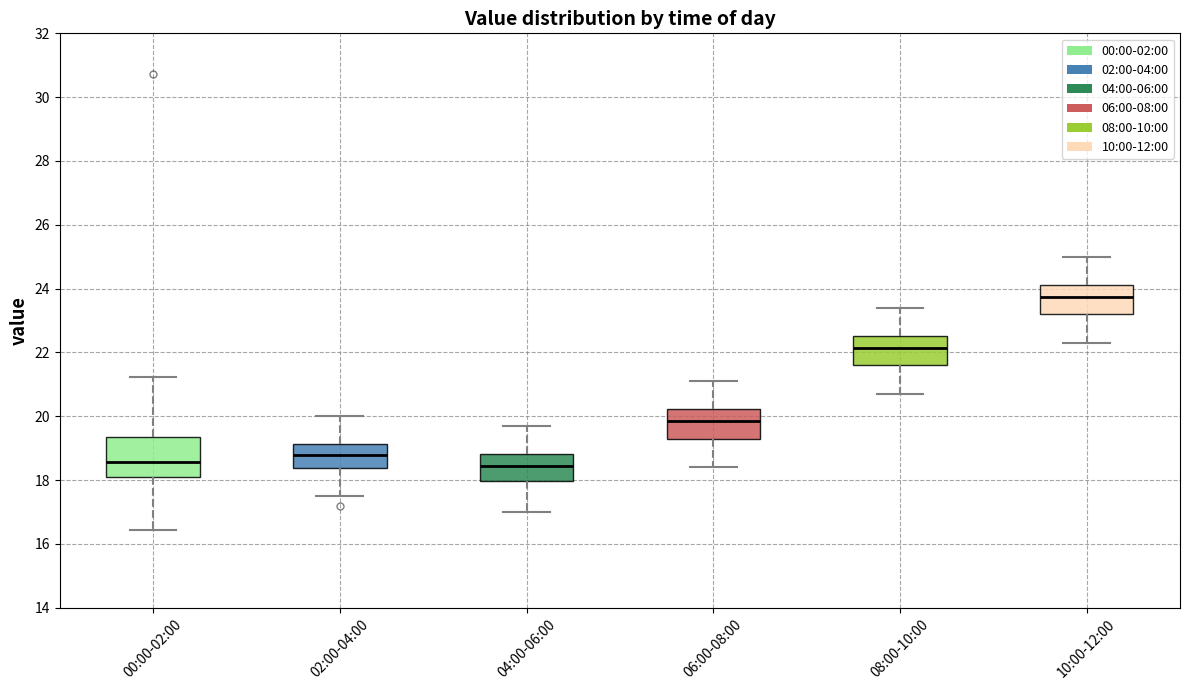

Reading left to right, transcribe this box plot: for each box, give where its median line is, the range the box spans, and where its two whiskers end, as read against the y-axis. The values are not printed on the chart, so give them approximately, as read against the axis.

00:00-02:00: median 18.6, box 18.0 to 19.4, whiskers 16.4 to 21.2
02:00-04:00: median 18.8, box 18.4 to 19.2, whiskers 17.6 to 20.0
04:00-06:00: median 18.4, box 18.0 to 18.8, whiskers 17.0 to 19.8
06:00-08:00: median 19.8, box 19.4 to 20.2, whiskers 18.4 to 21.2
08:00-10:00: median 22.2, box 21.6 to 22.6, whiskers 20.8 to 23.4
10:00-12:00: median 23.8, box 23.2 to 24.2, whiskers 22.4 to 25.0